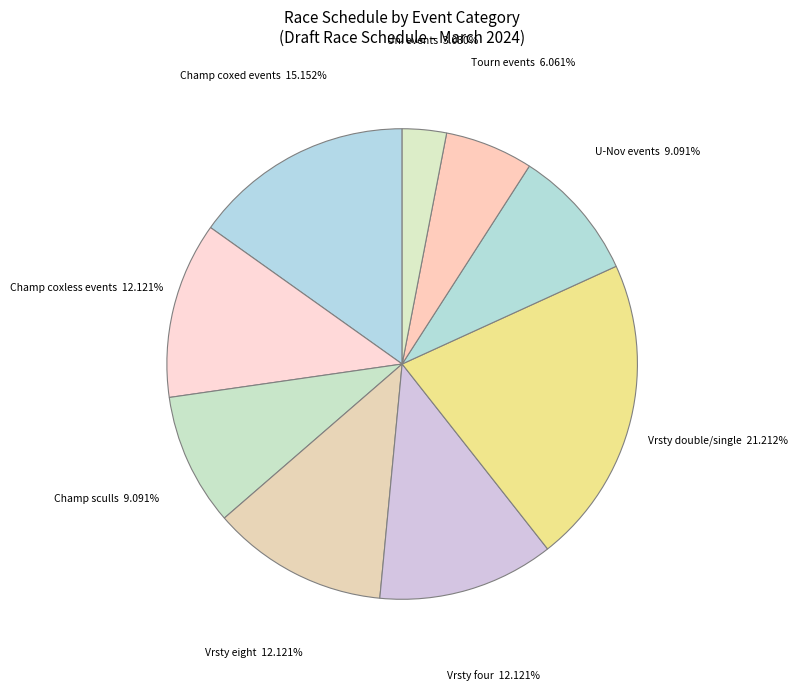

How many slices are in this pie chart?

9